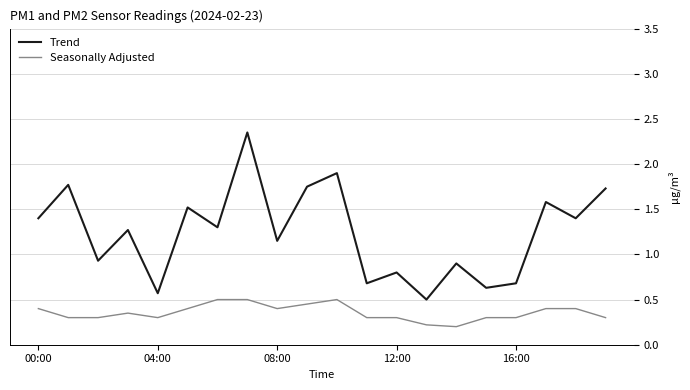

True or false: Seasonally Adjusted and Trend intersect in this chart.

False